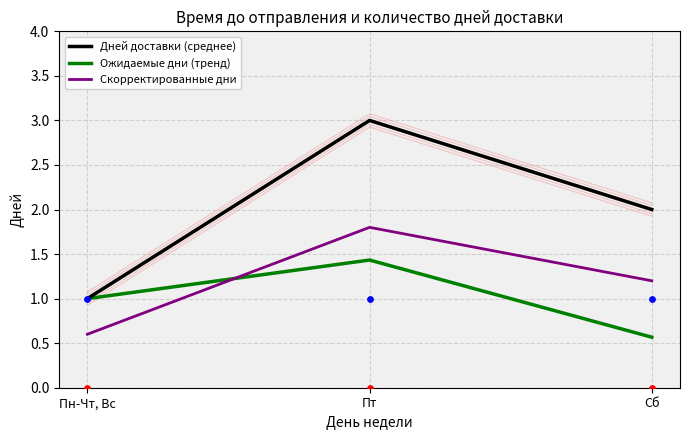

At how many categories does at least one series exceed 1?

2